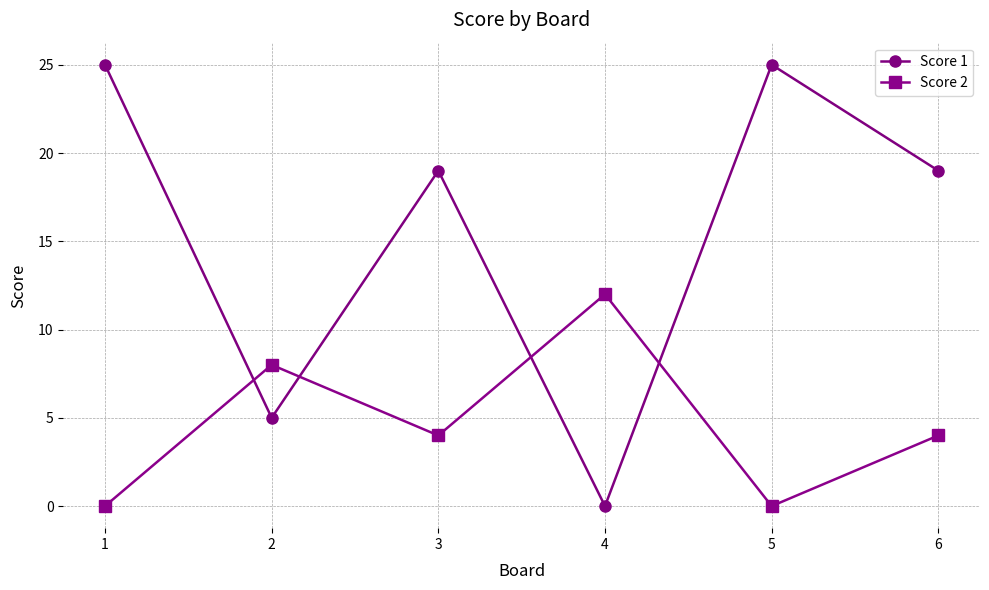

The Score 2 series shows 5 at 2. True or false?

False